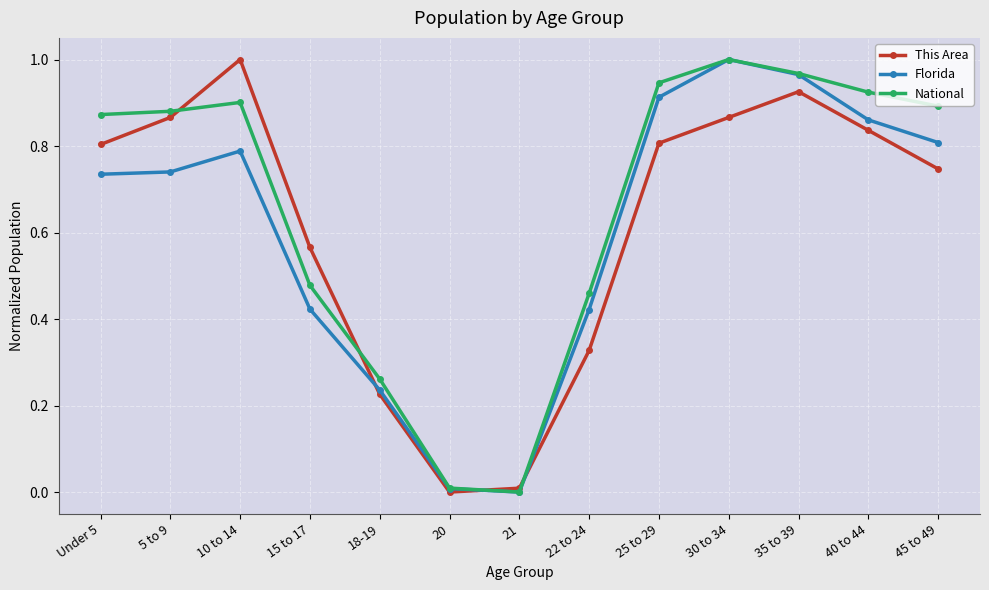

Which series has the largest total across all categories?

National